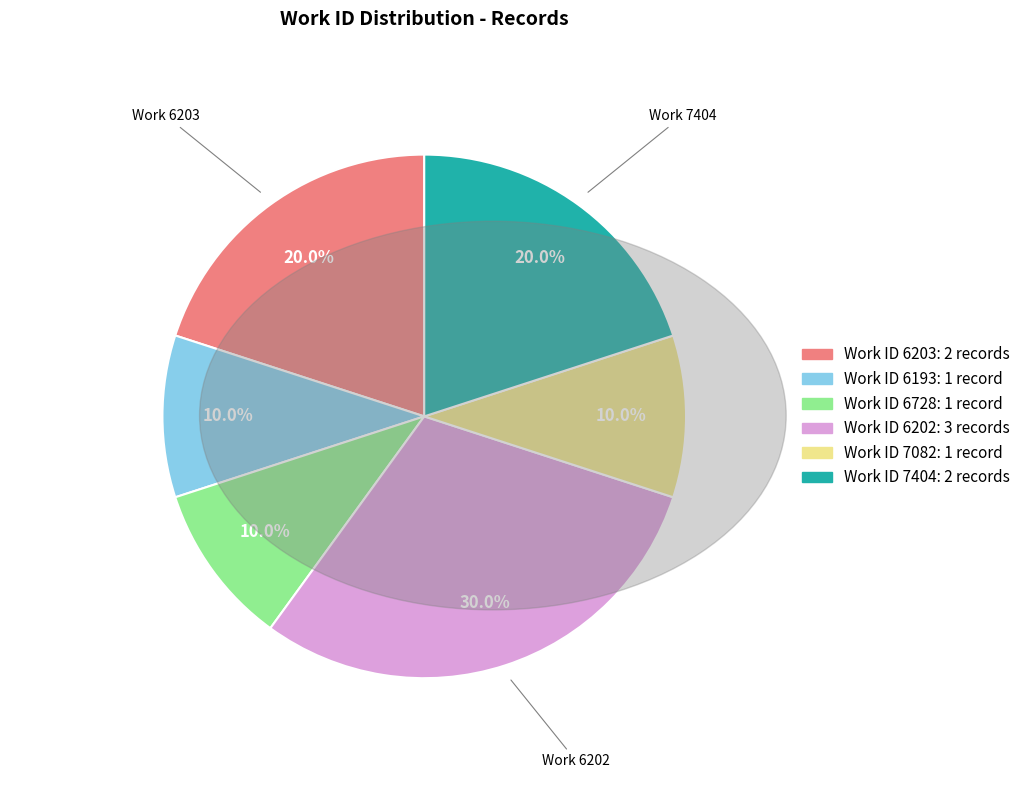

Is there a majority slice in this chart?

No